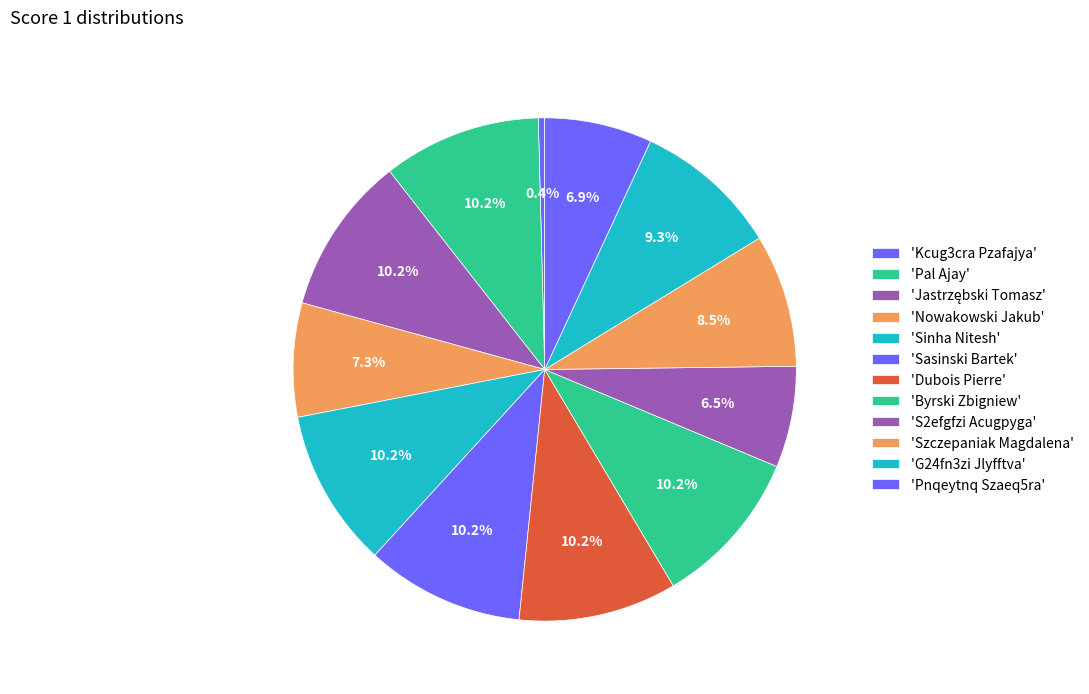

Is there any slice that represents more than half of the pie?

No